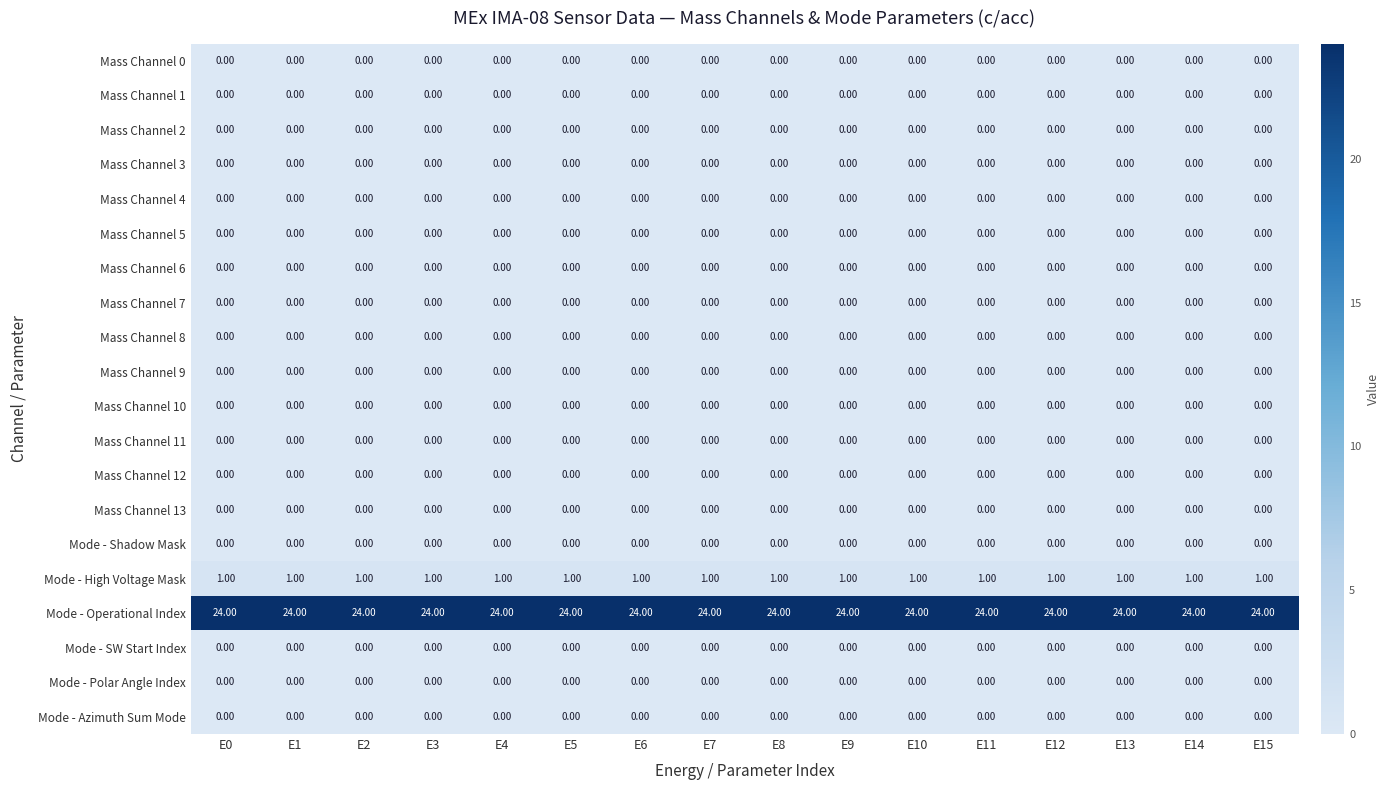

How many categories are shown in the chart?

16